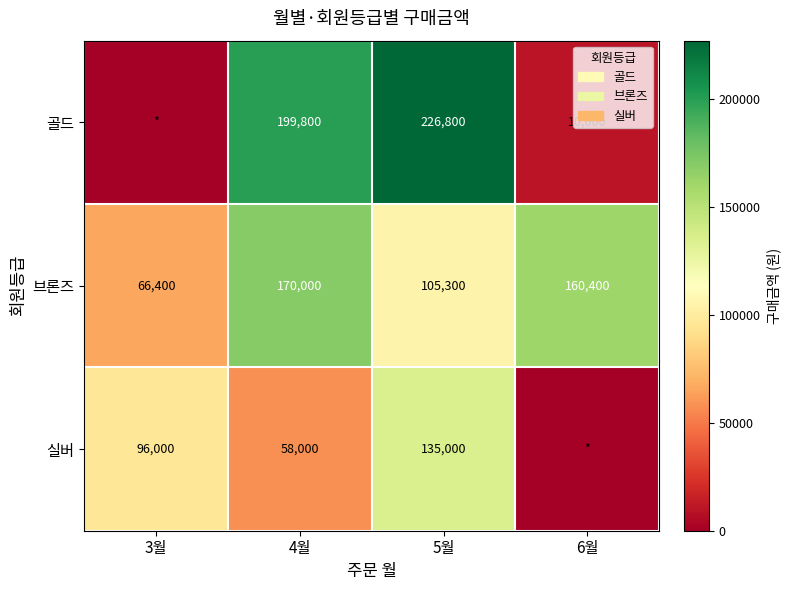

What is the spread (max minus min) of values at 4월?

141800